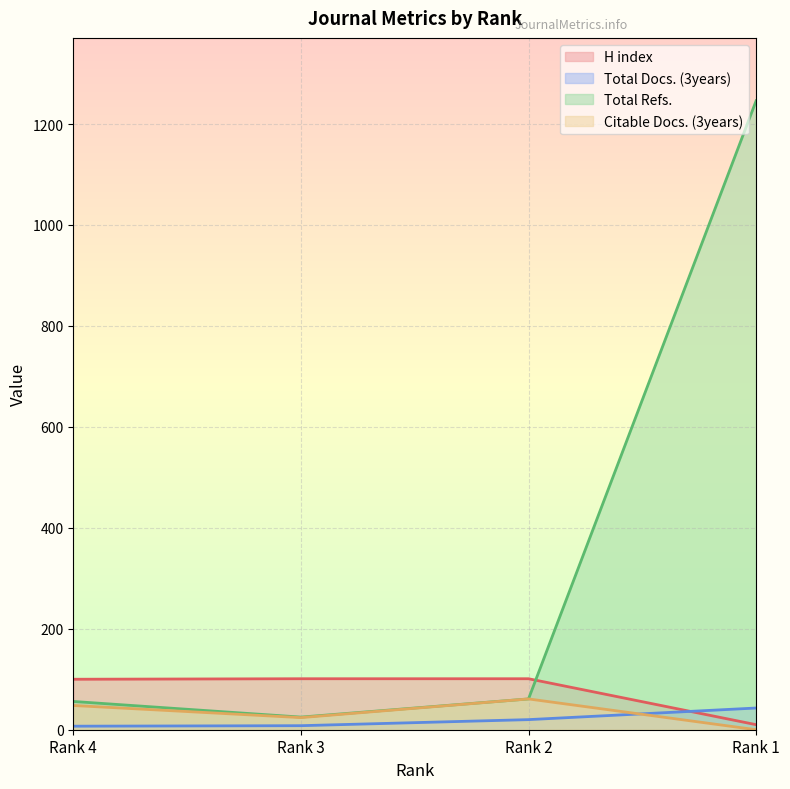

Reading right to left, what are all the values shown in this chart?

H index: Rank 1=10	Rank 2=101	Rank 3=101	Rank 4=100
Total Docs. (3years): Rank 1=43	Rank 2=20	Rank 3=8	Rank 4=7
Total Refs.: Rank 1=1246	Rank 2=61	Rank 3=25	Rank 4=56
Citable Docs. (3years): Rank 1=0	Rank 2=61	Rank 3=24	Rank 4=48